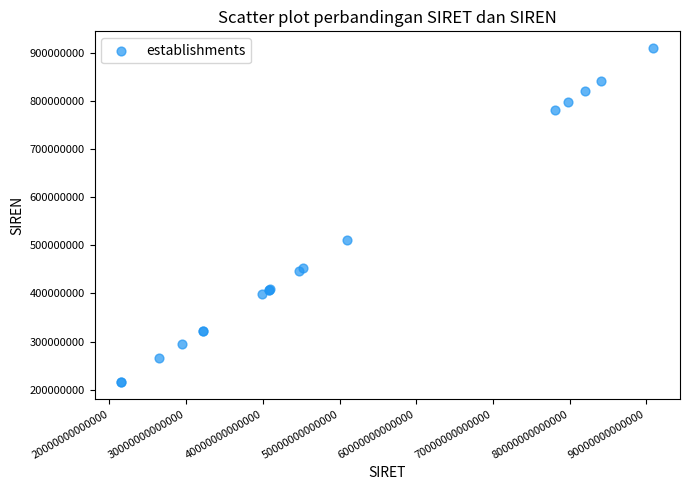

What Y value in the scatter plot is closest to 562246381?

510321433